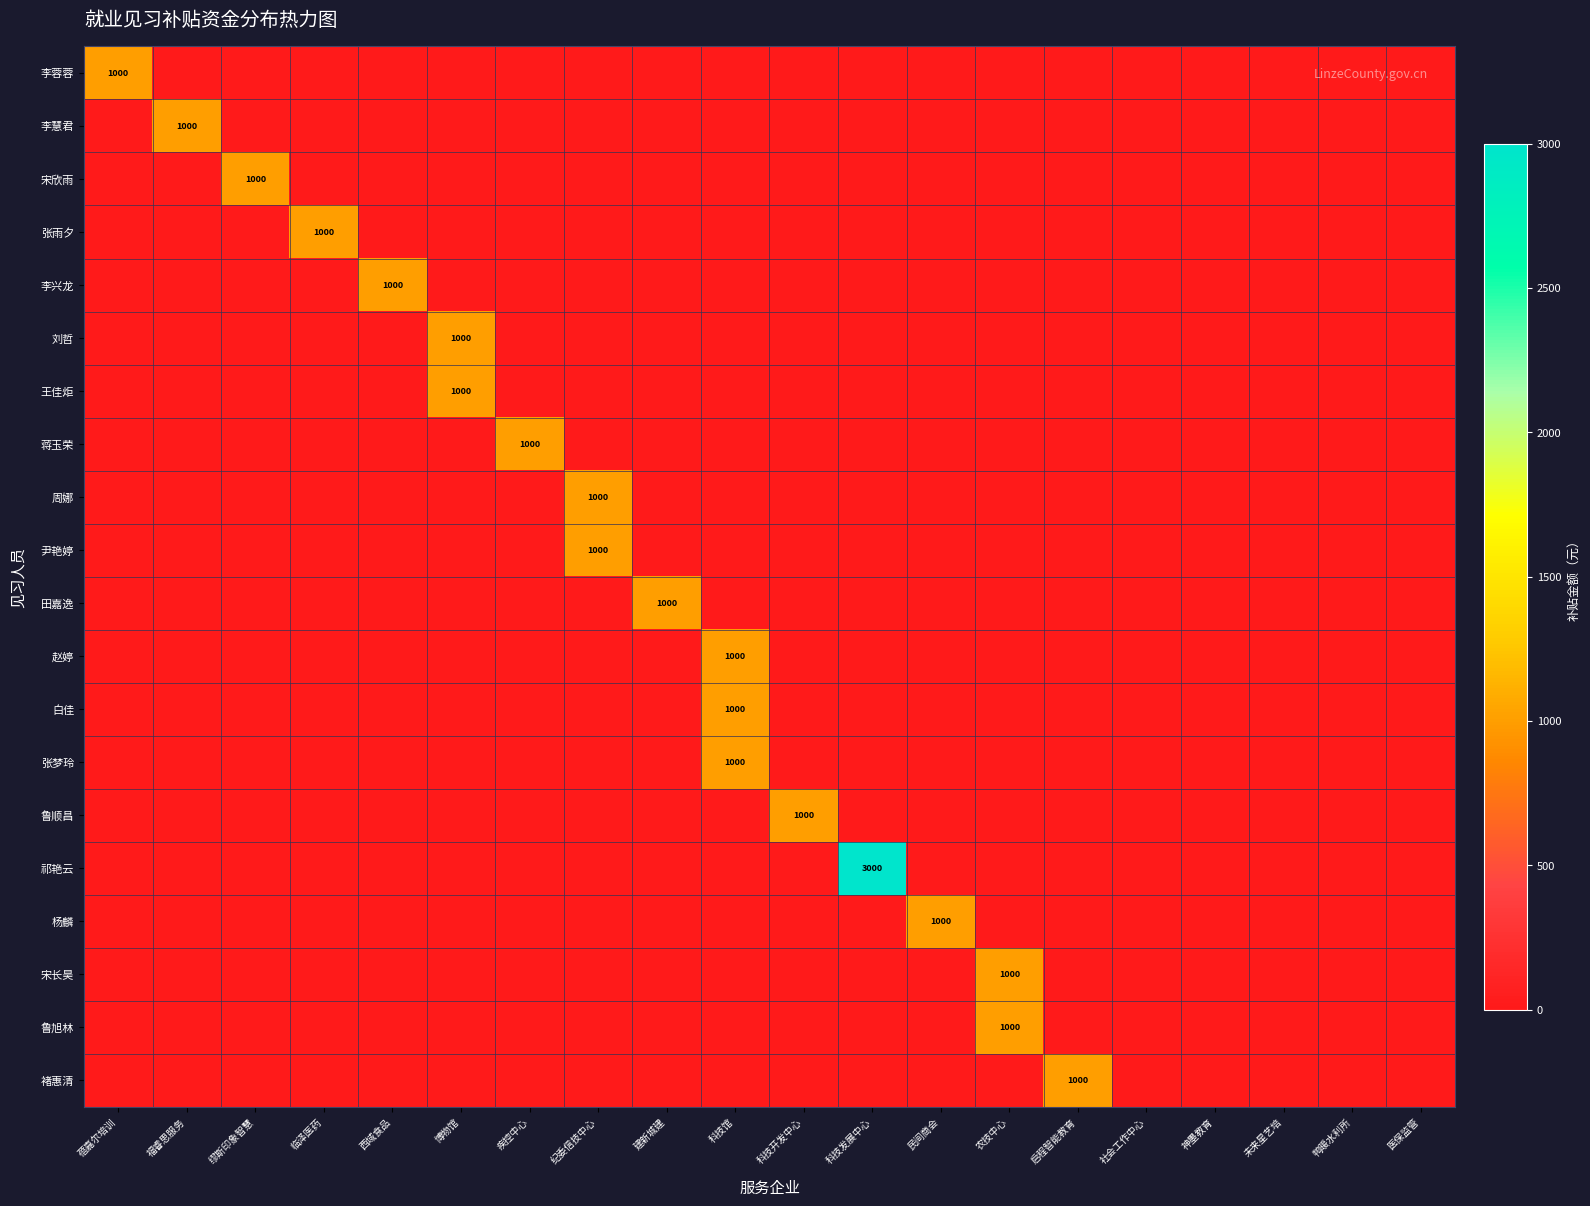

Is it true that 白佳 equals 1000 at 科技馆?

True